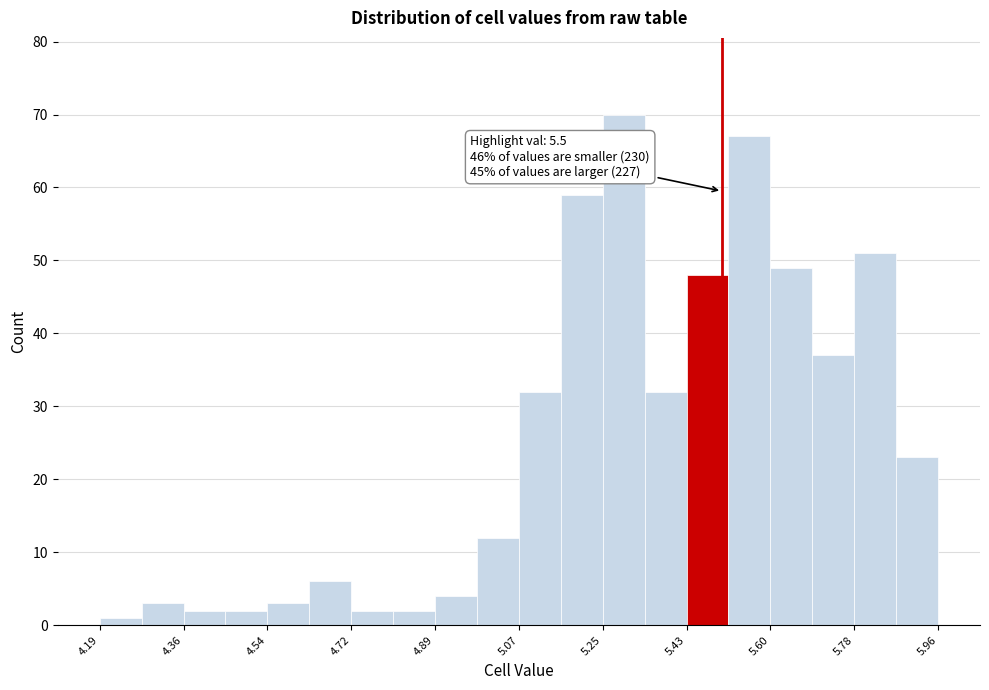

Which range on the x-axis has the tallest bar?

5.24 to 5.34